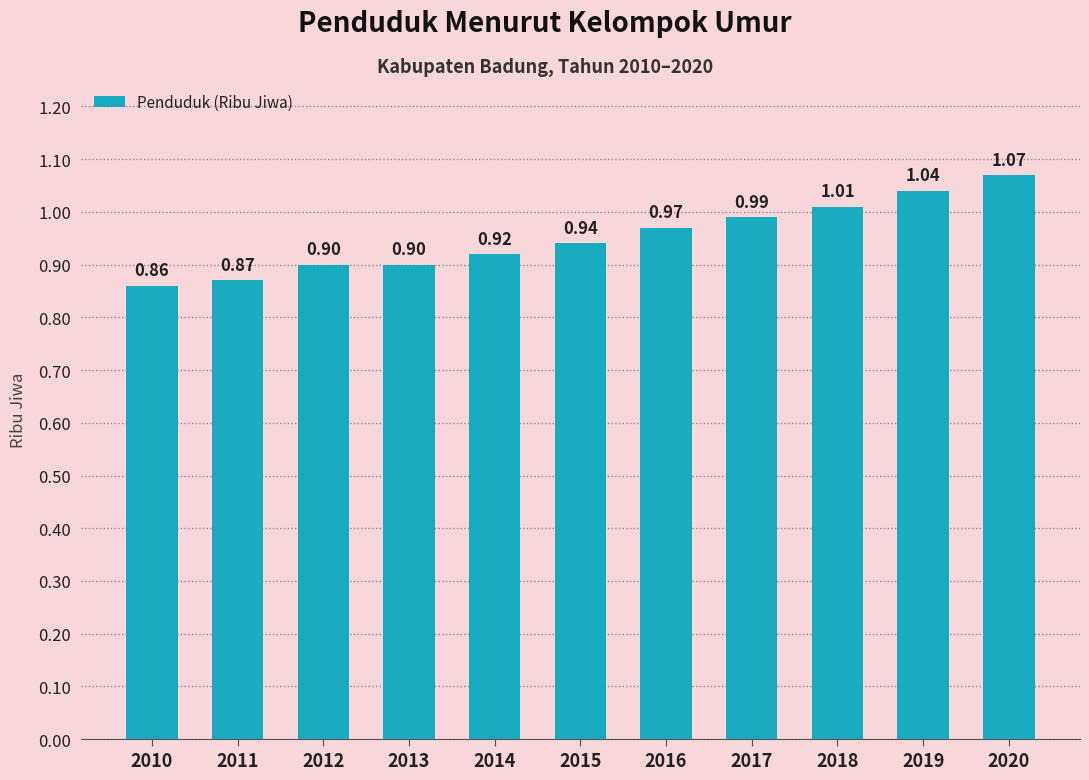

What is the change in value from 2016 to 2020?

+0.1